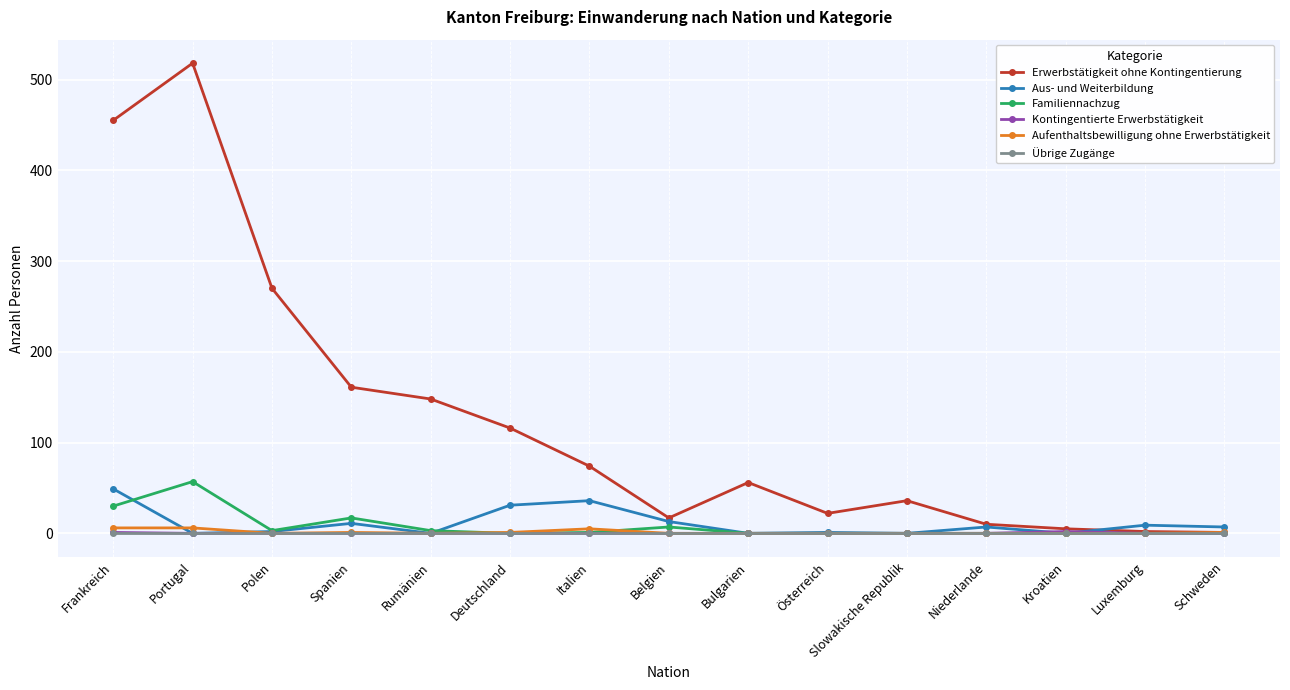

What is the label of the 2nd point from the right?

Luxemburg